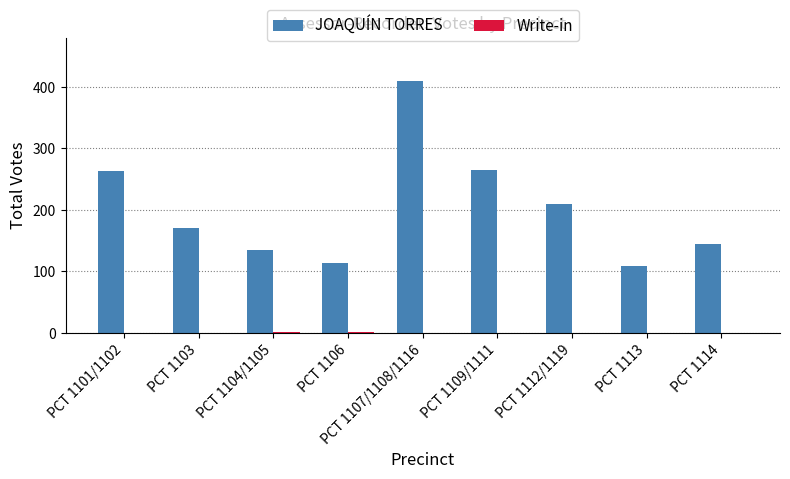

What is the highest value of the JOAQUÍN TORRES series?

409